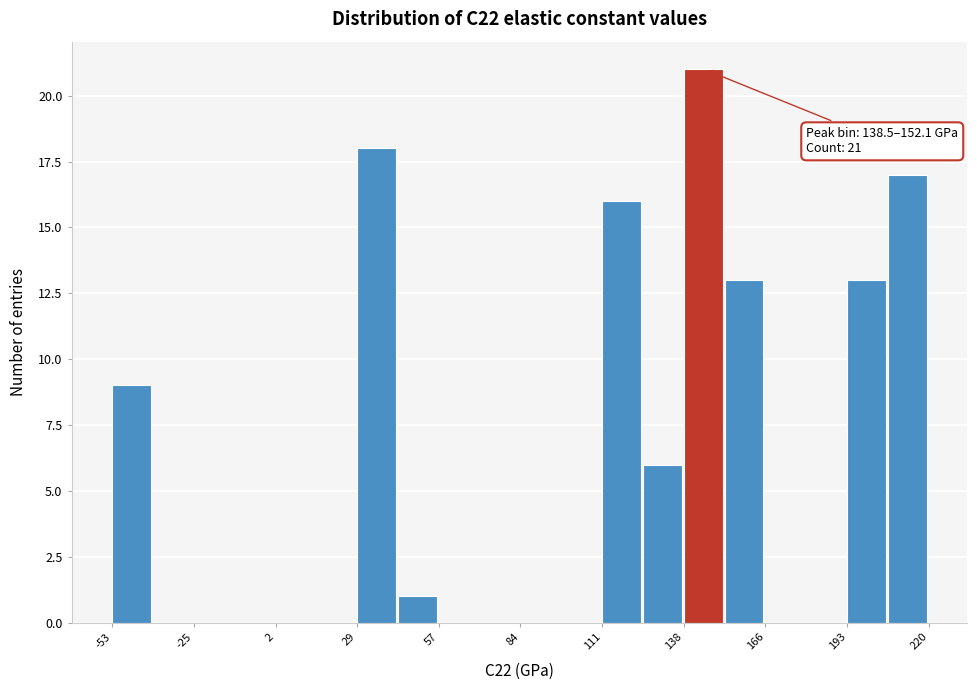

Read against the x-axis, roughly where is the centre of the tallest bar?

145